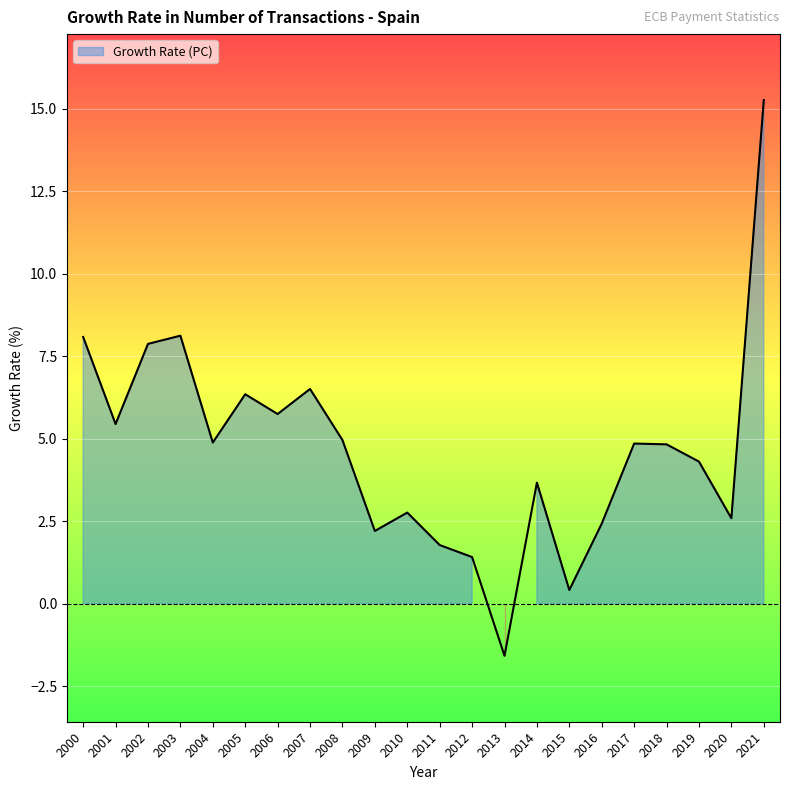

List the labels in order of value, largest first.

2021, 2003, 2000, 2002, 2007, 2005, 2006, 2001, 2008, 2004, 2017, 2018, 2019, 2014, 2010, 2020, 2016, 2009, 2011, 2012, 2015, 2013